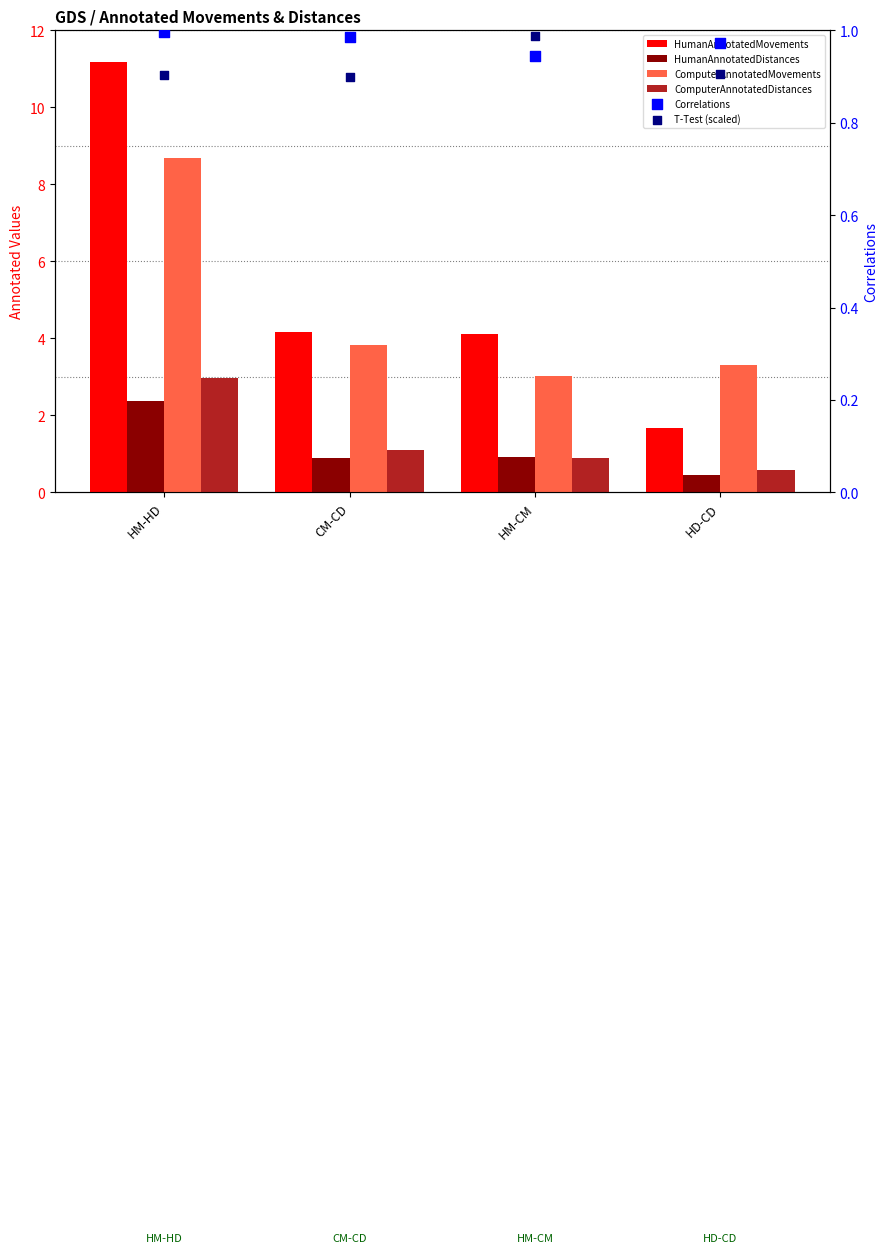

At how many categories does at least one series exceed 7?

1